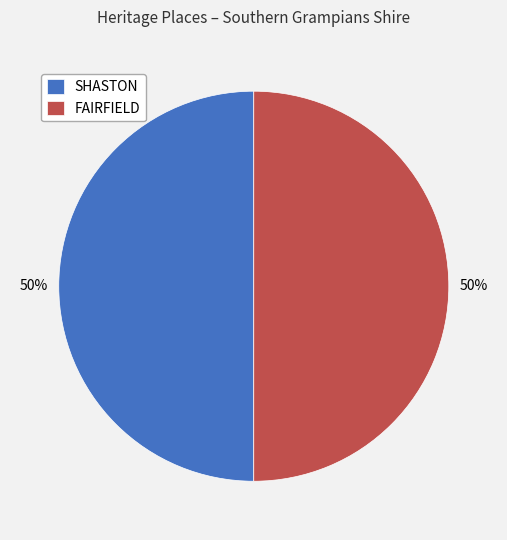

To the nearest percent, what portion does SHASTON represent?

50%